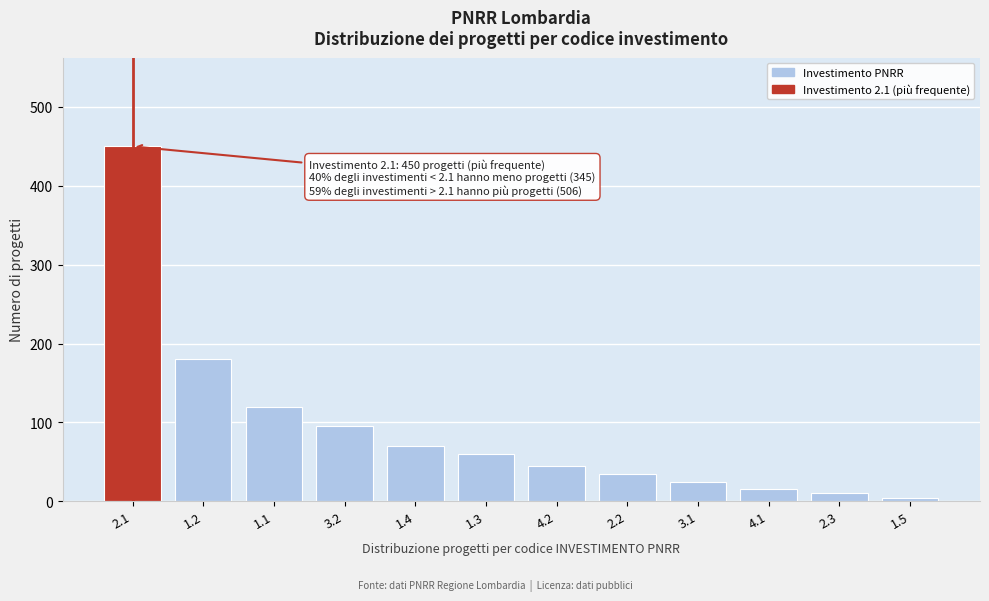

Reading left to right, list all the values displayed in this chart.

450	180	120	95	70	60	45	35	25	15	10	4